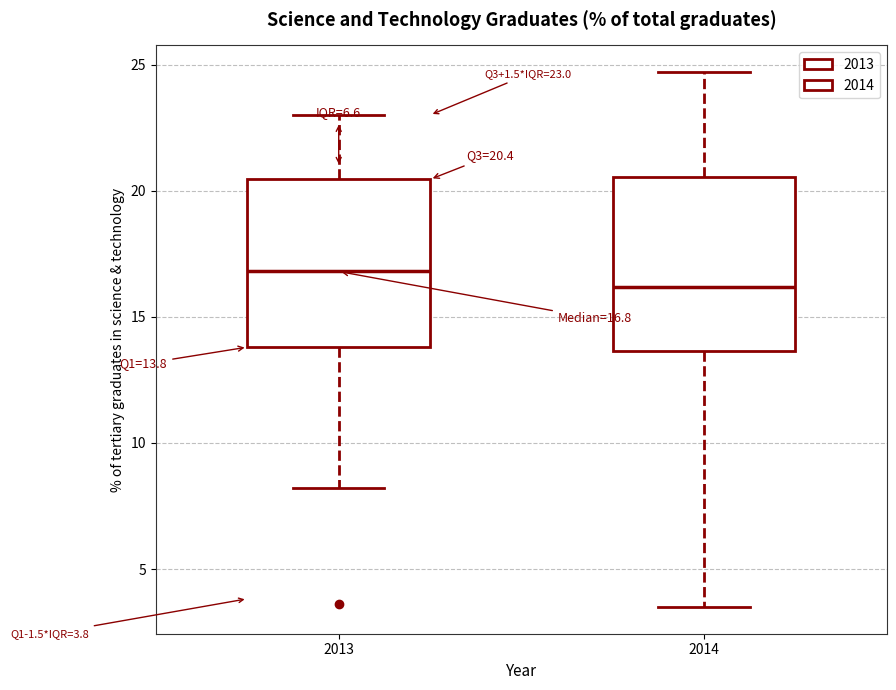

Which box's median line is the lowest?

2014